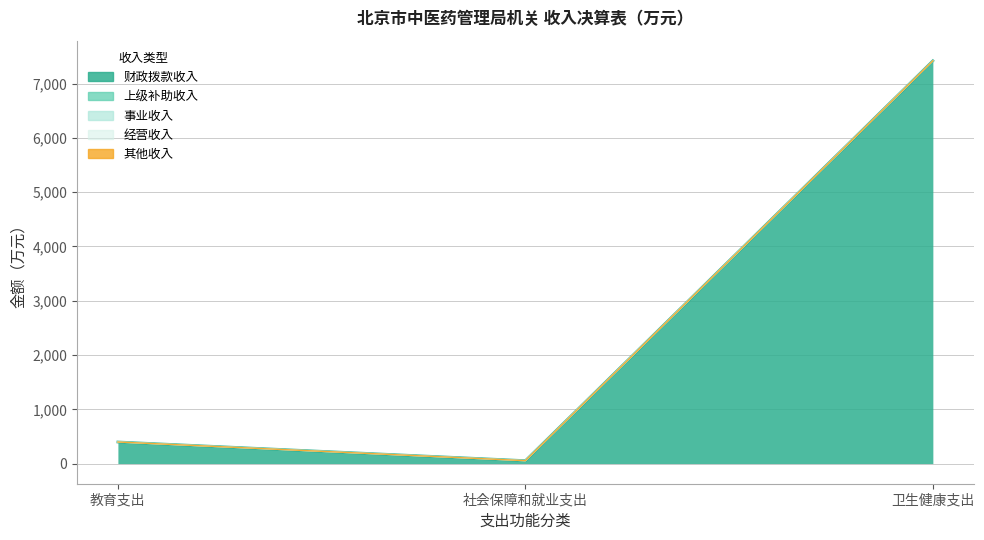

What is the label of the 1st point from the left?

教育支出